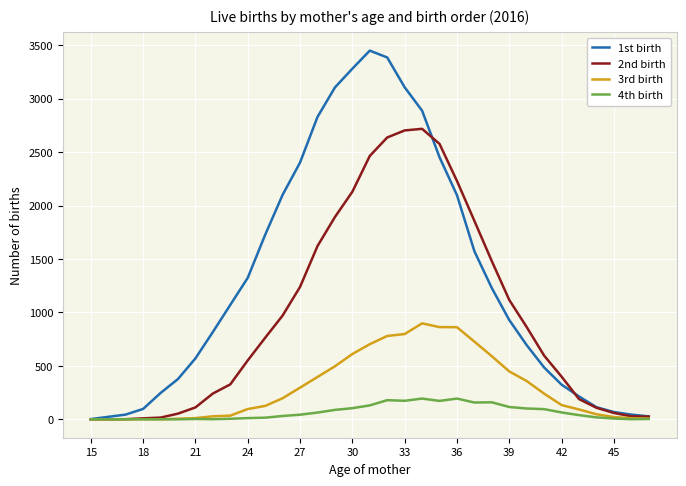

Which series has the widest spread of values?

1st birth